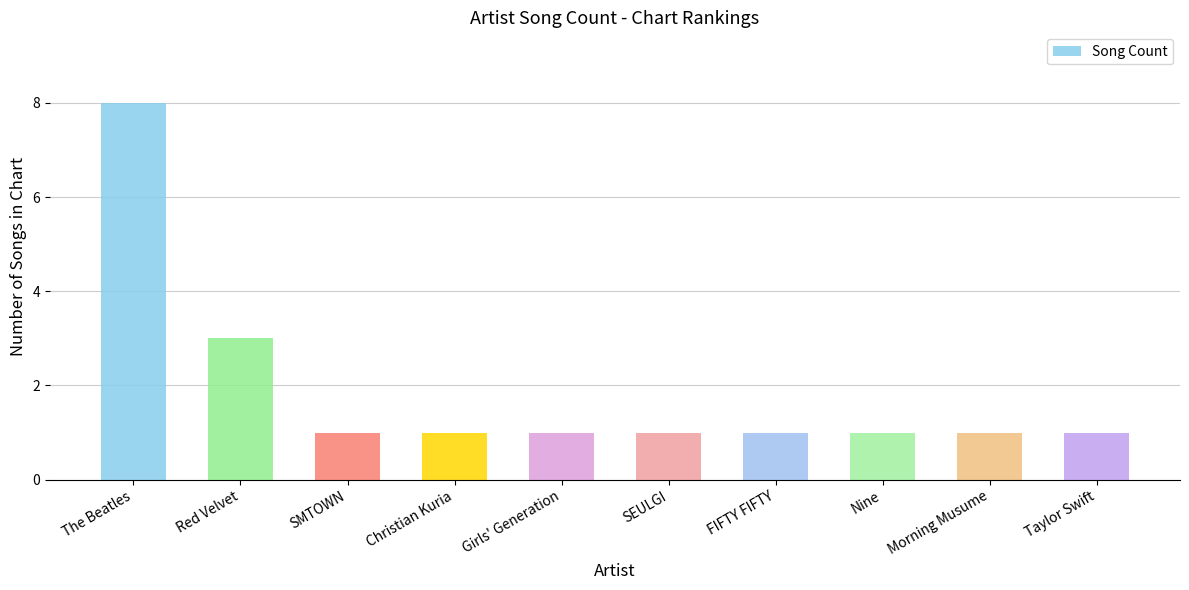

The value at SEULGI is 1. True or false?

True